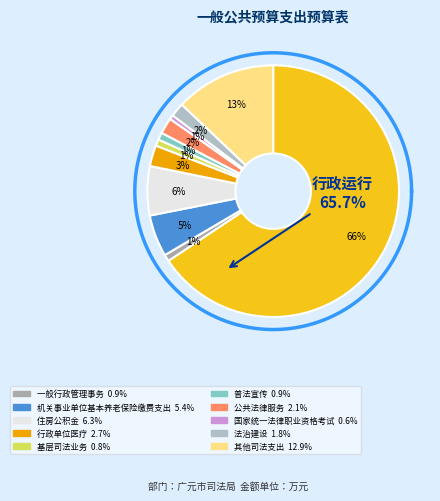

To the nearest percent, what is the difference between the largest and smallest slice percentages?

65%